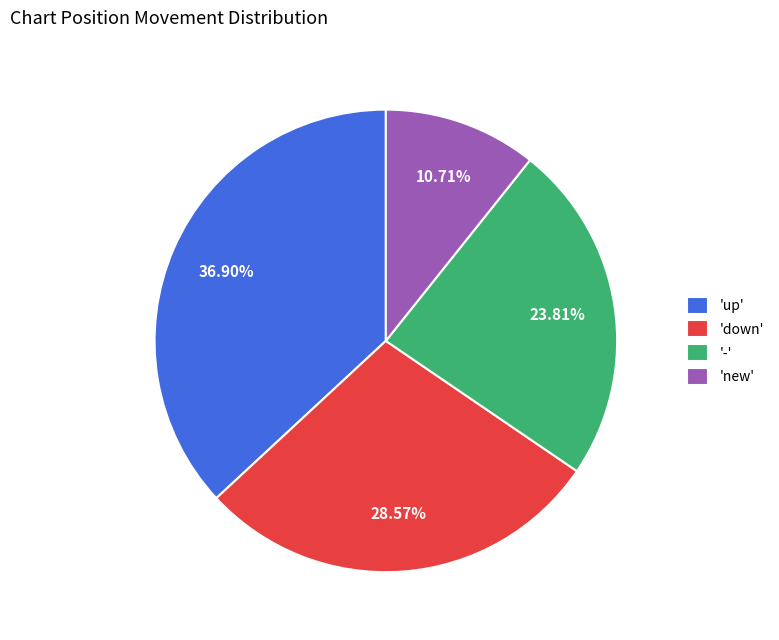

Which slice is the smallest?

'new'